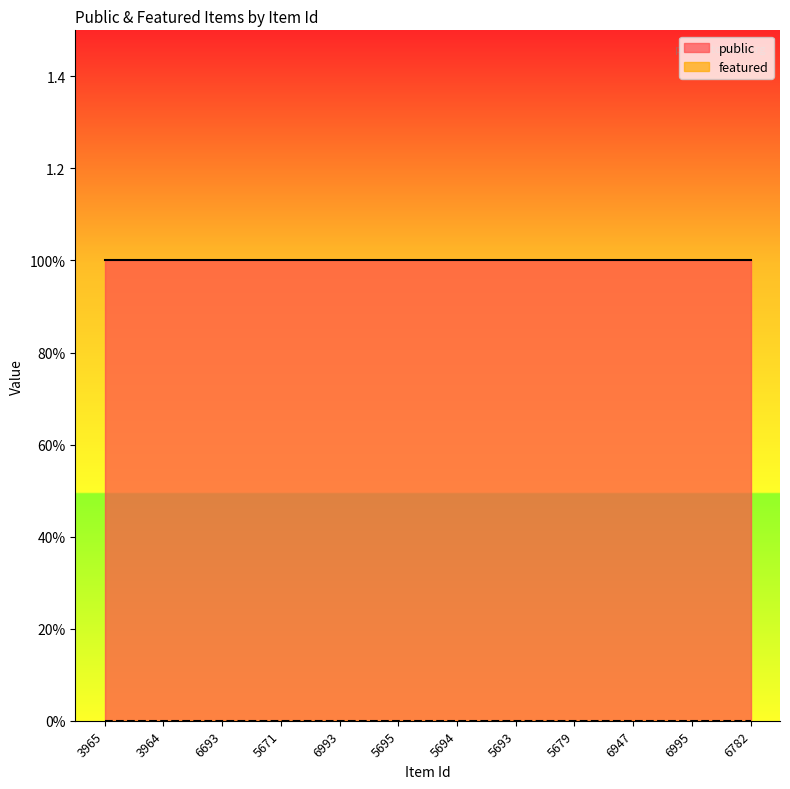

What are all the series names shown in the legend?

public, featured